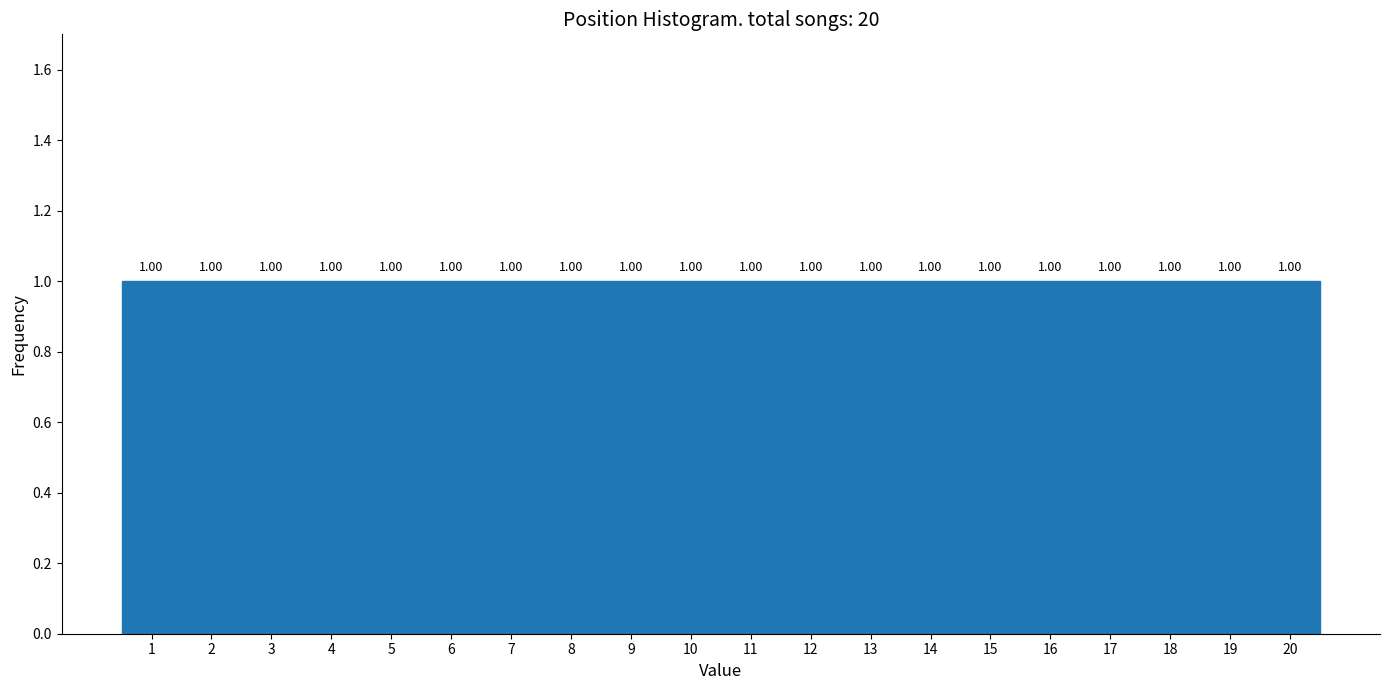

How tall is the bar that spans 4.5 to 5.5 on the x-axis?

1.00